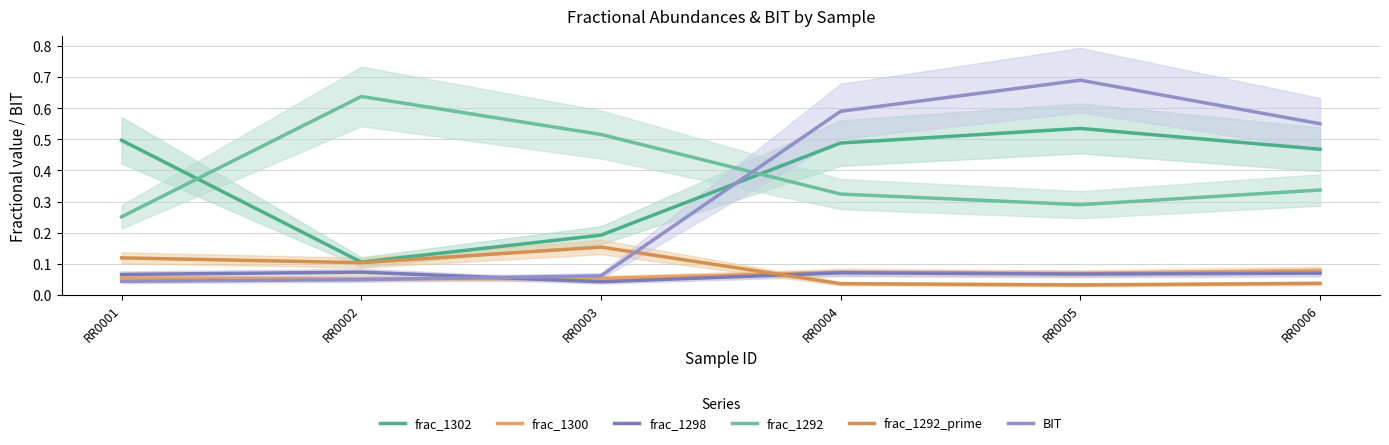

What is the total value across all series at RR0004?

1.6